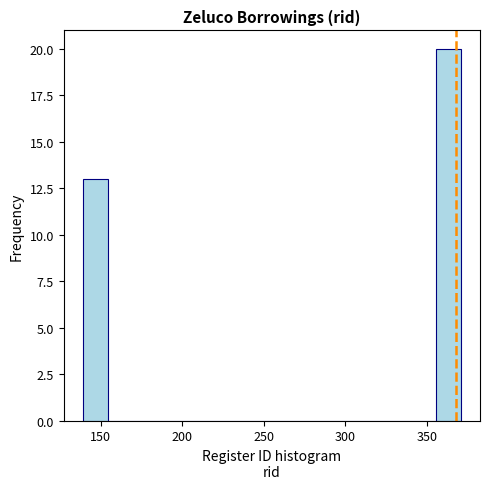

Read against the x-axis, roughly where is the centre of the tallest bar?

365